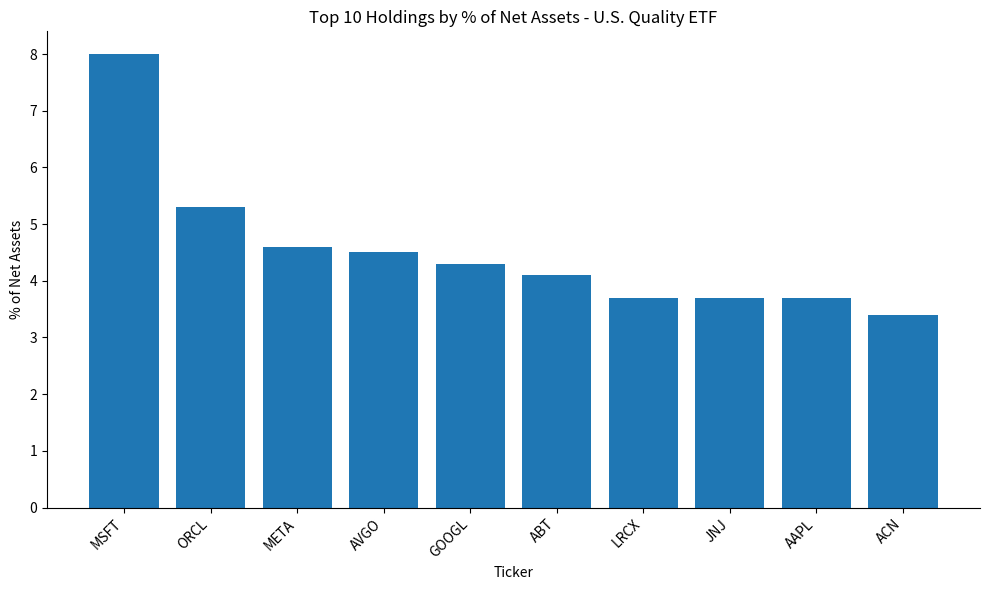

Reading right to left, list all the values displayed in this chart.

ACN=3.4	AAPL=3.7	JNJ=3.7	LRCX=3.7	ABT=4.1	GOOGL=4.3	AVGO=4.5	META=4.6	ORCL=5.3	MSFT=8.0